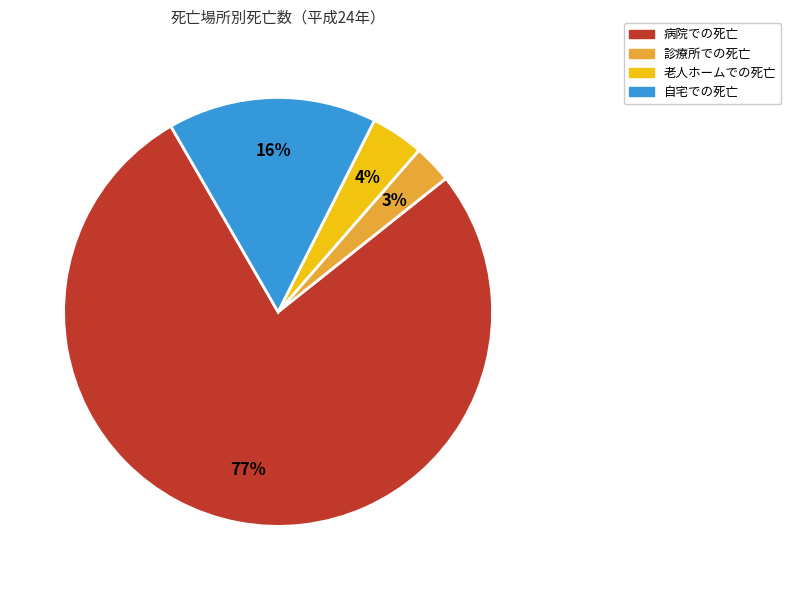

How many segments does this pie chart have?

4